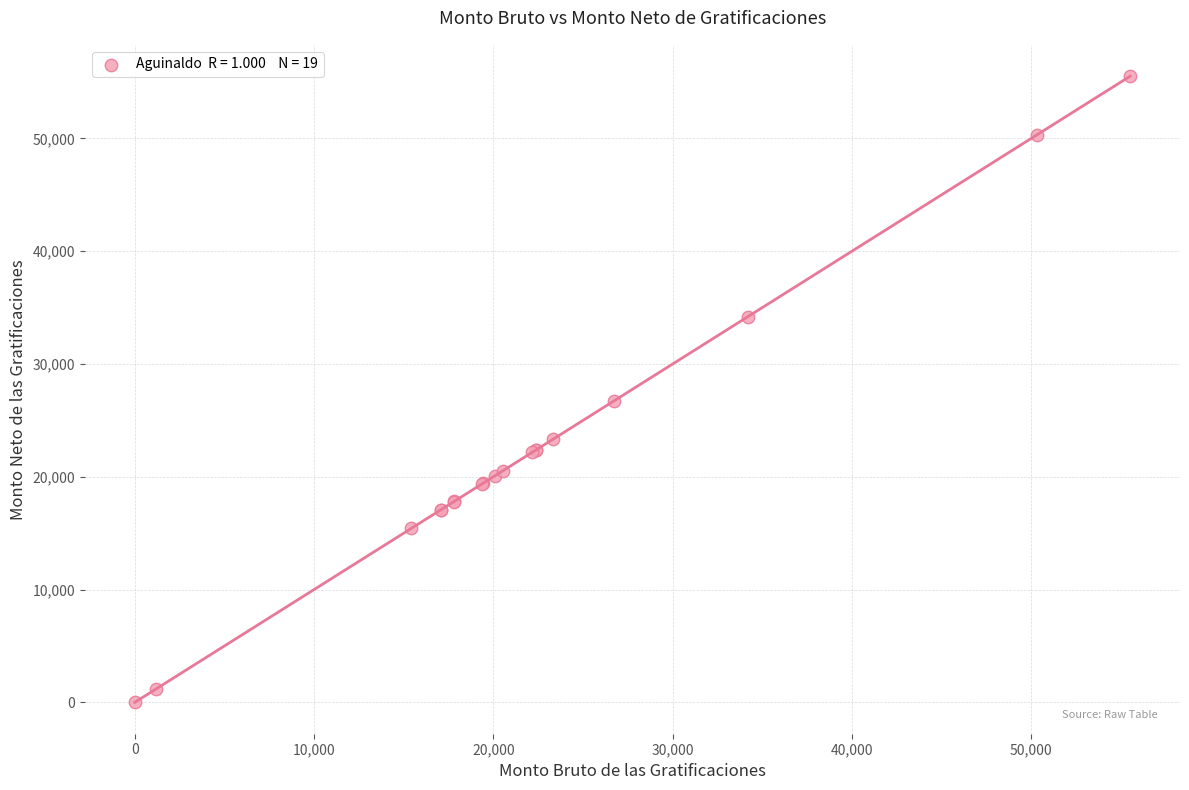

What Y value in the scatter plot is closest to 27757?

26713.6